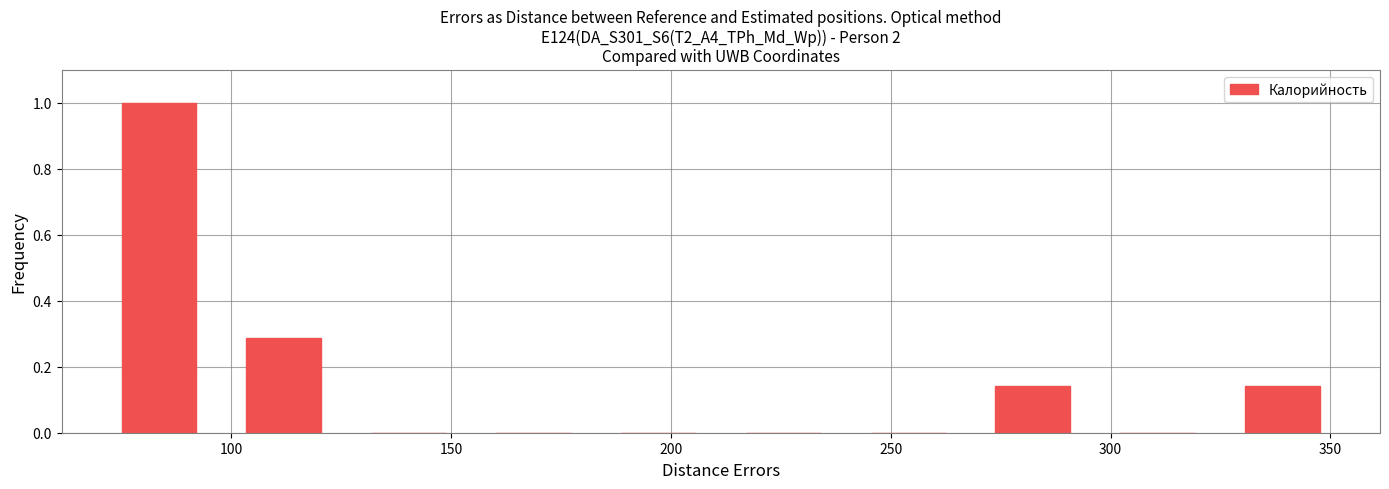

Reading left to right, list every bar in this chart as the range it spans on the x-axis followed by its height. Neither the bar edges nor the heights are printed on the chart, so give them approximately, as read against the axes.

75 to 105: 1.00
105 to 130: 0.28
130 to 160: 0
160 to 190: 0
190 to 215: 0
215 to 245: 0
245 to 275: 0
275 to 300: 0.14
300 to 330: 0
330 to 360: 0.14